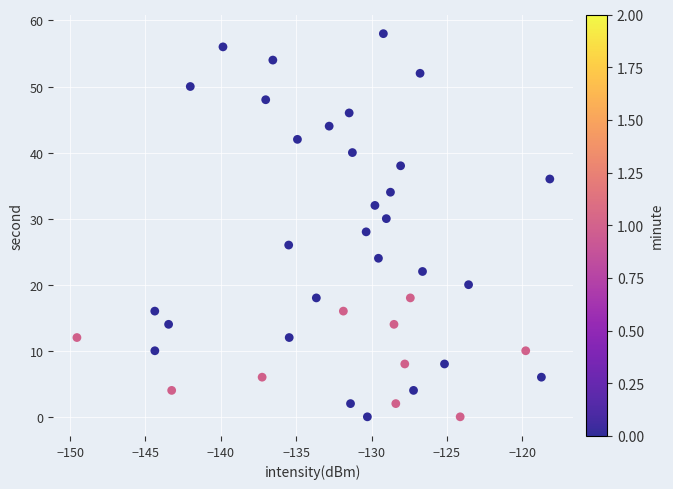

What is the range of Y values (max minus min)?

58